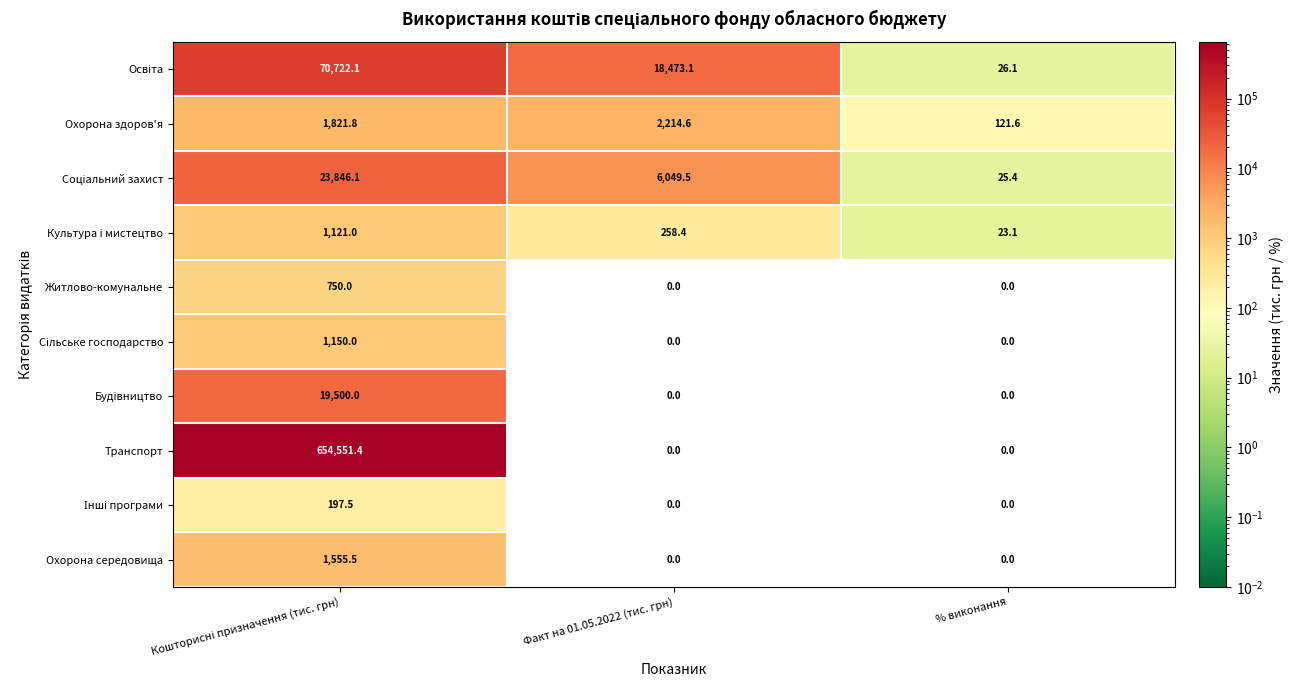

What is the total value across all series at Факт на 01.05.2022 (тис. грн)?

26995.6